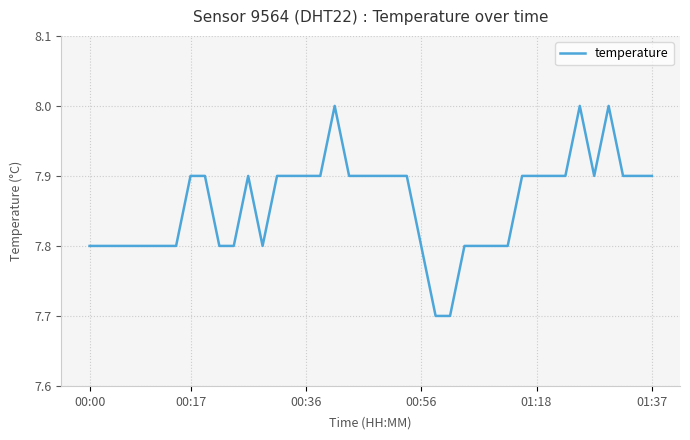

What is the smallest value displayed?

7.7